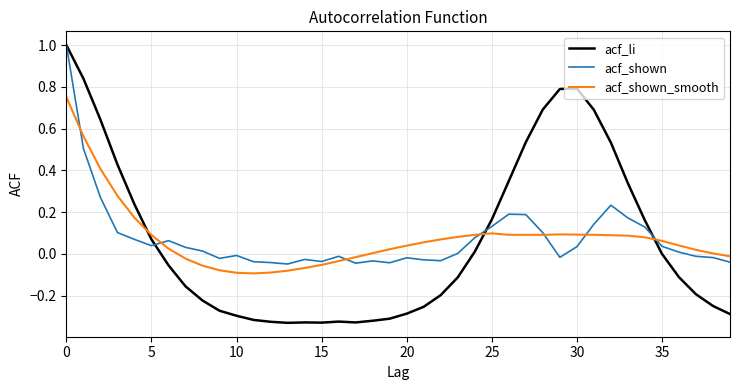

Which series has the largest range (max minus min)?

acf_li